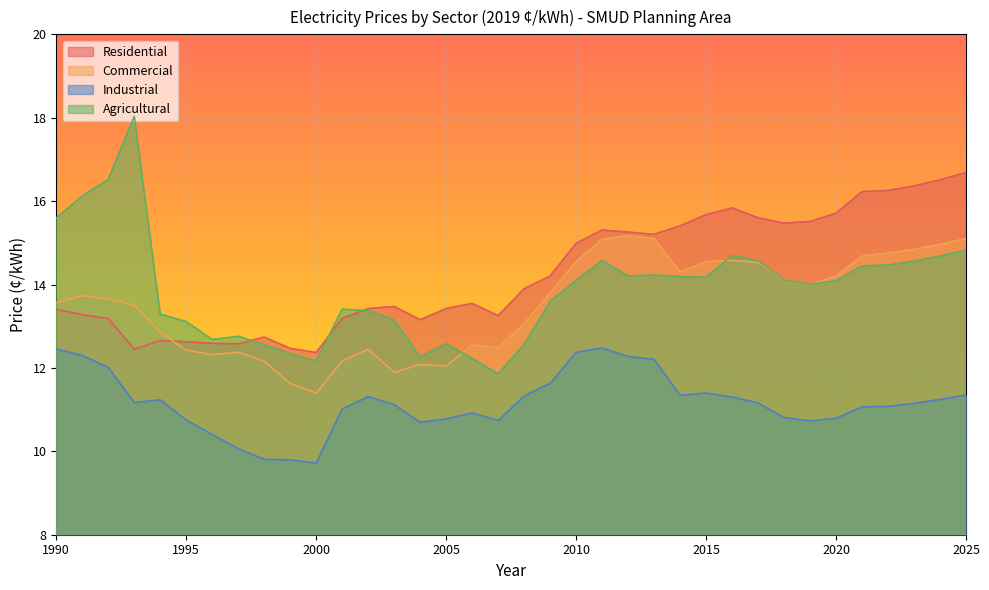

What is the difference between the second highest and second lowest values in the Residential series?

4.1